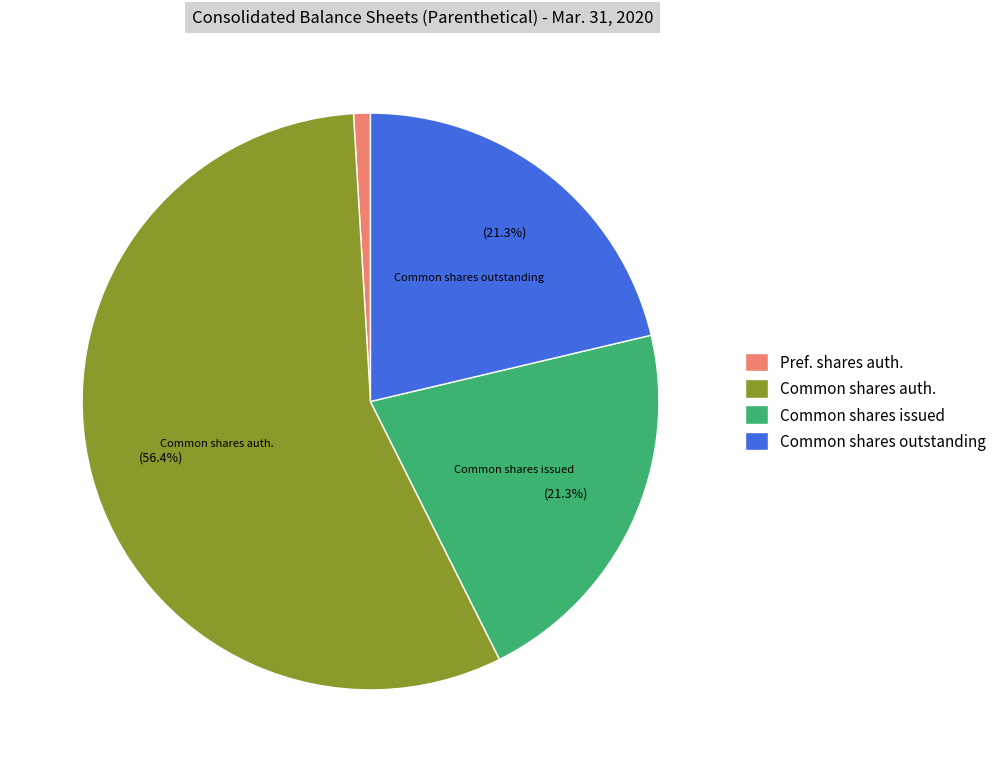

Which has a higher value, Common shares outstanding or Common shares auth.?

Common shares auth.